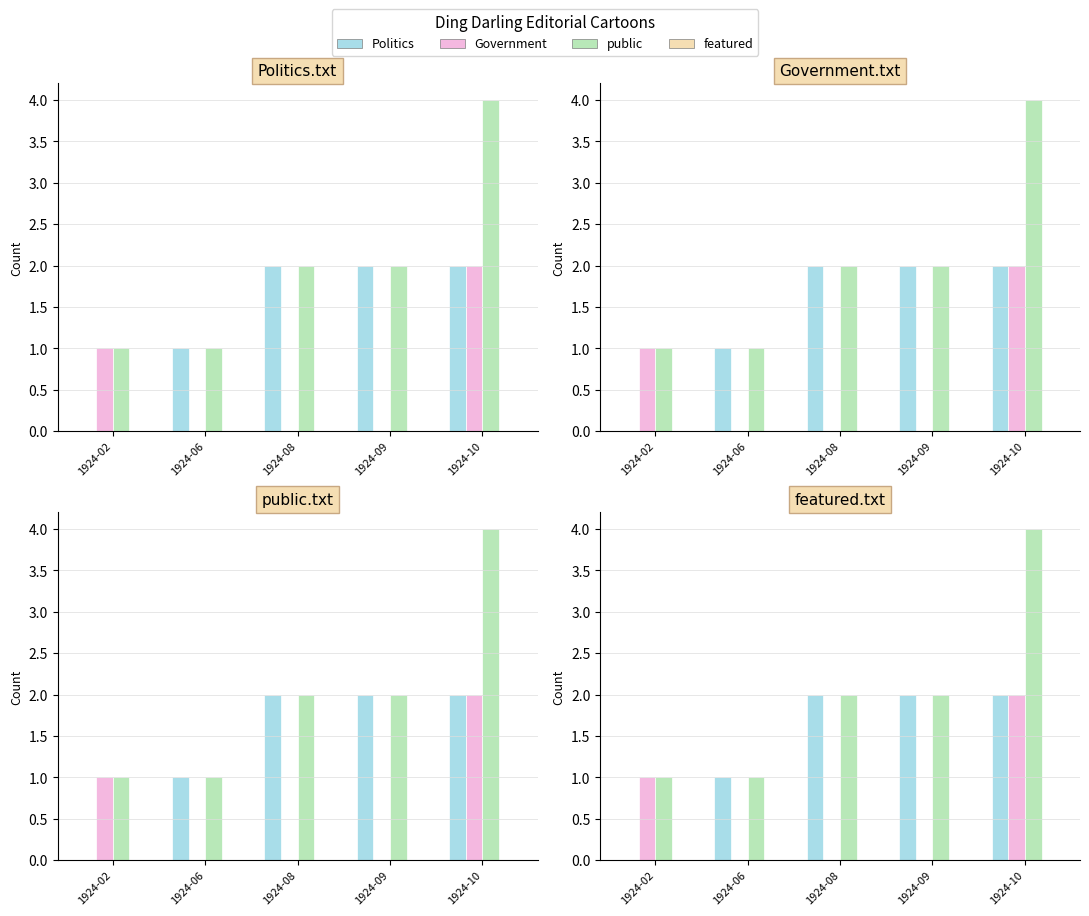

What are all the series names shown in the legend?

Politics, Government, public, featured